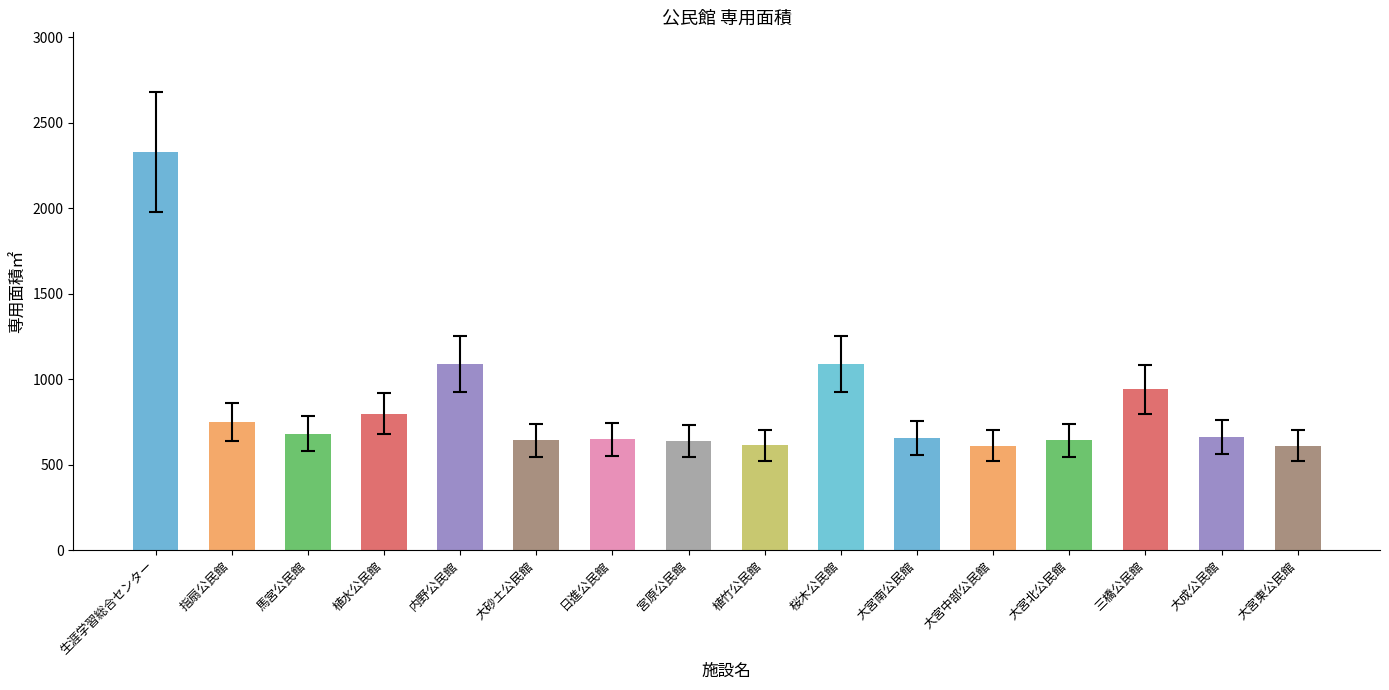

Approximately how many times larger is the value at 宮原公民館 compared to 日進公民館?

1.0